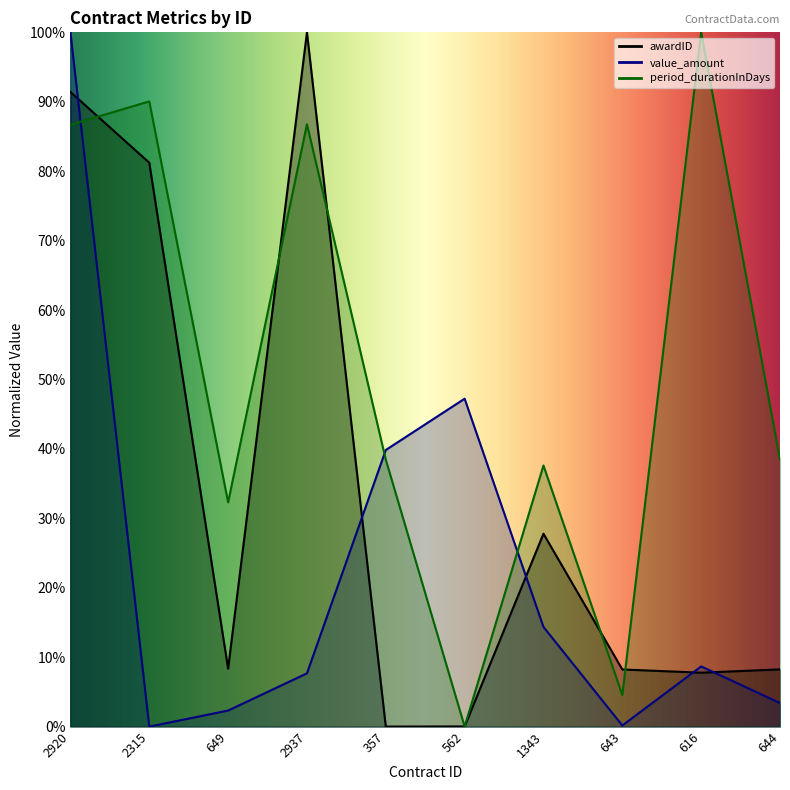

What is the maximum value shown in the chart?

100.0